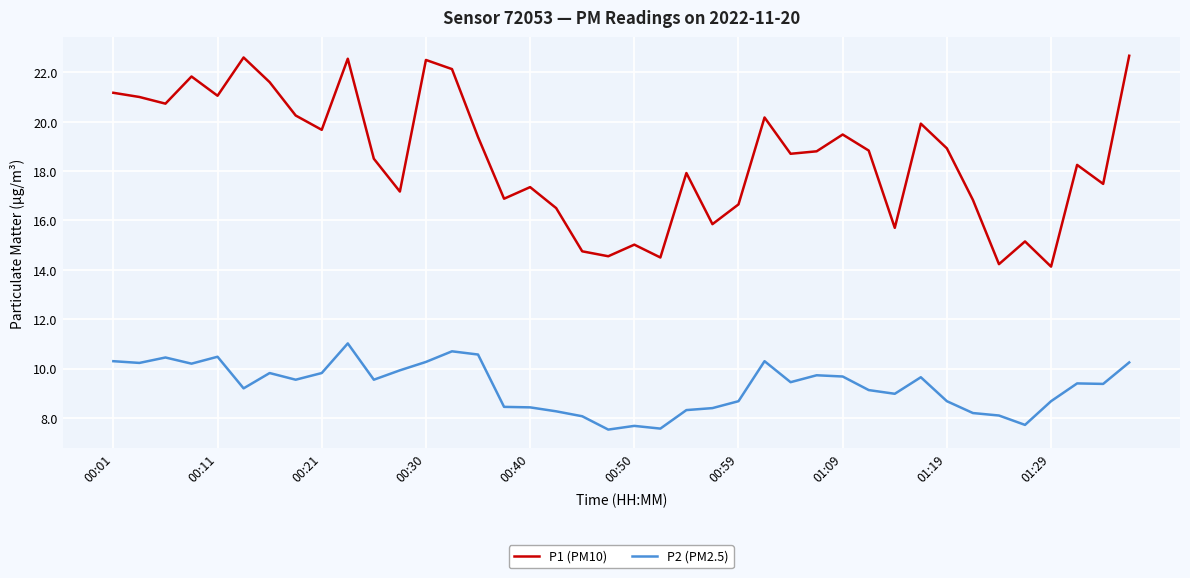

Does the chart have visible grid lines?

Yes